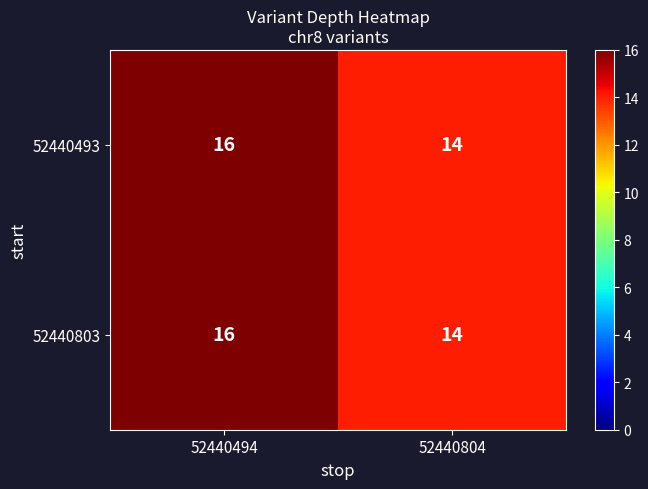

Is it true that 52440493 equals 14 at 52440804?

True